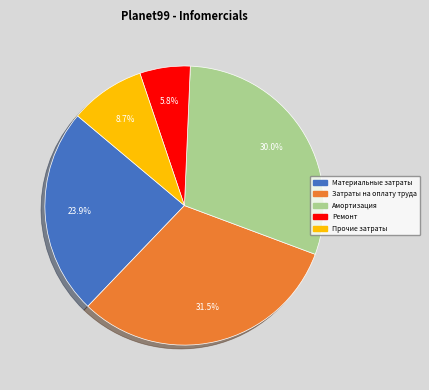

Which category has the biggest portion of the pie?

Затраты на оплату труда